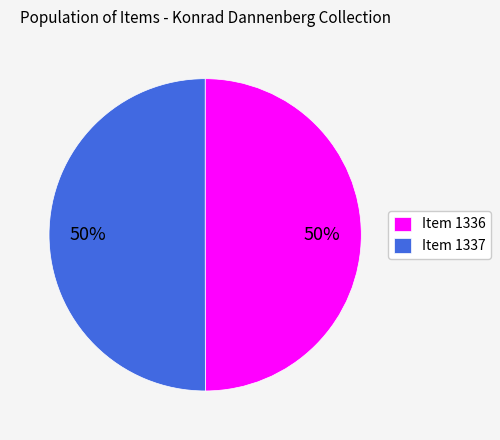

What percentage is the Item 1337 slice, to the nearest percent?

50%